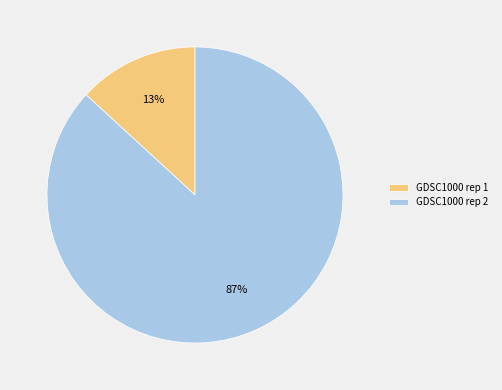

What percentage is the GDSC1000 rep 1 slice, to the nearest percent?

13%